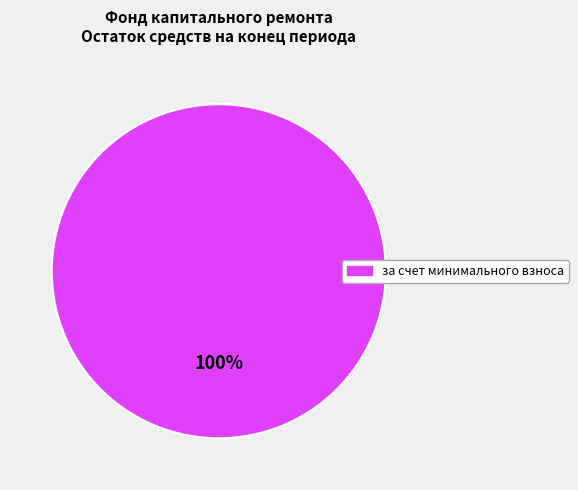

Is there any slice that represents more than half of the pie?

Yes